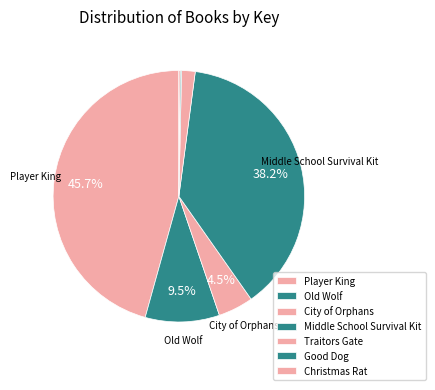

To the nearest percent, what percentage of the pie is City of Orphans?

5%